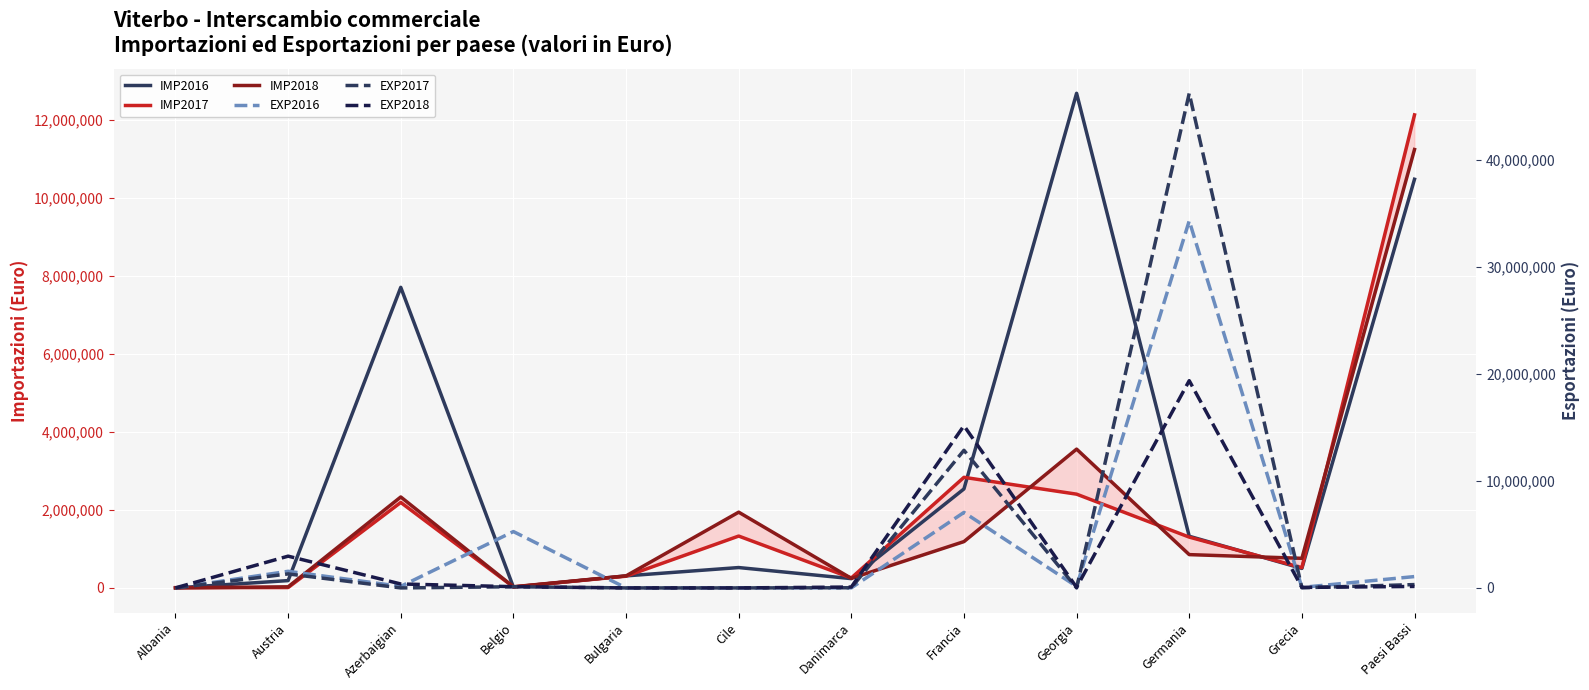

Rank the categories by EXP2016 value from lowest to highest.

Albania, Bulgaria, Cile, Danimarca, Grecia, Georgia, Azerbaigian, Paesi Bassi, Austria, Belgio, Francia, Germania